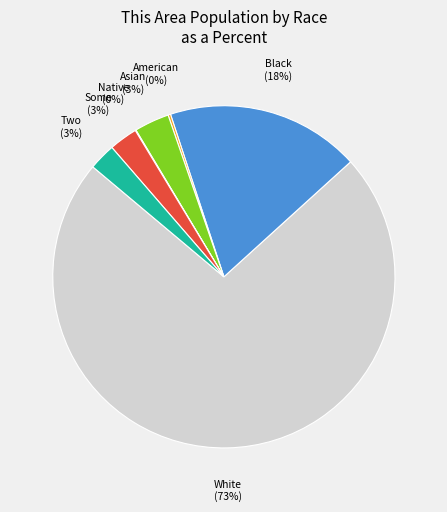

To the nearest percent, what is the average slice percentage?

14%